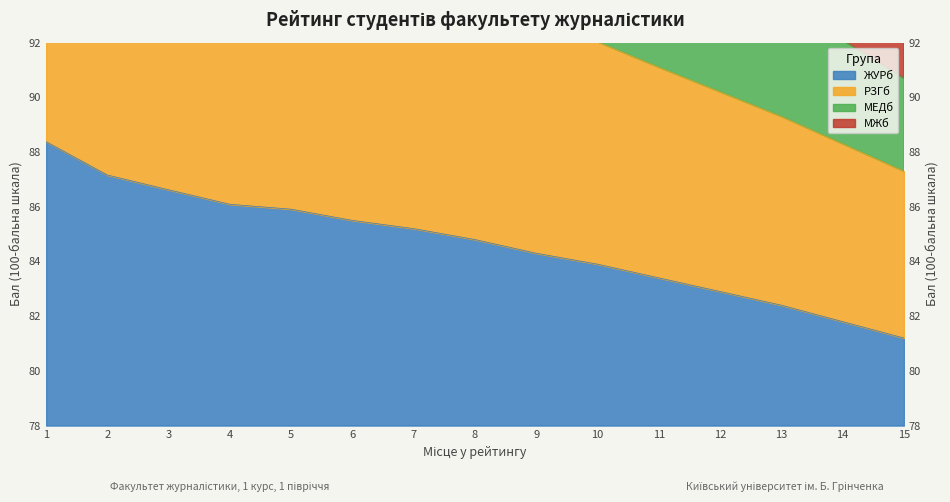

List the series in order of their peak value, lowest first.

ЖУРб, РЗГб, МЖб, МЕДб